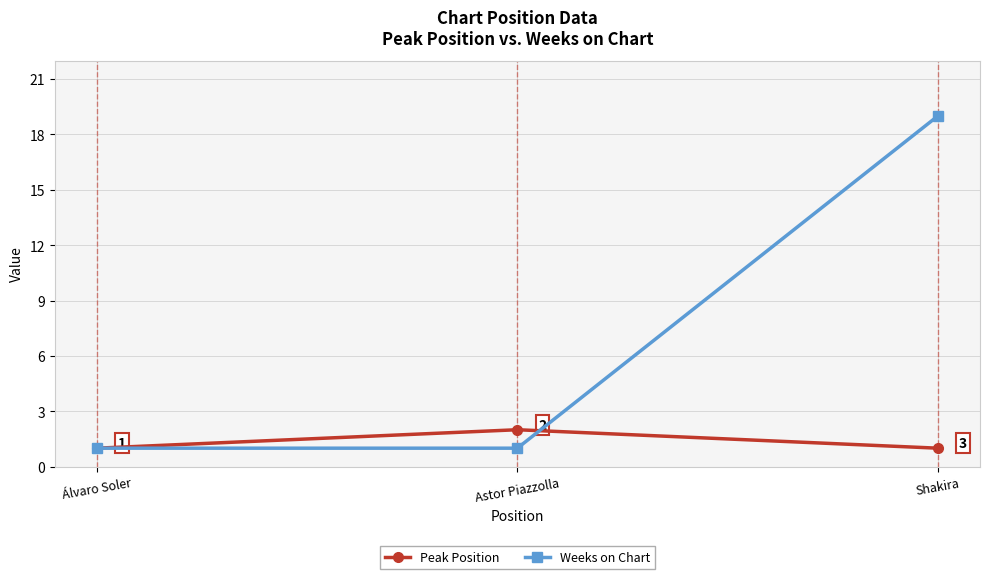

Reading left to right, what are all the values shown in this chart?

Peak Position: 1	2	1
Weeks on Chart: 1	1	19